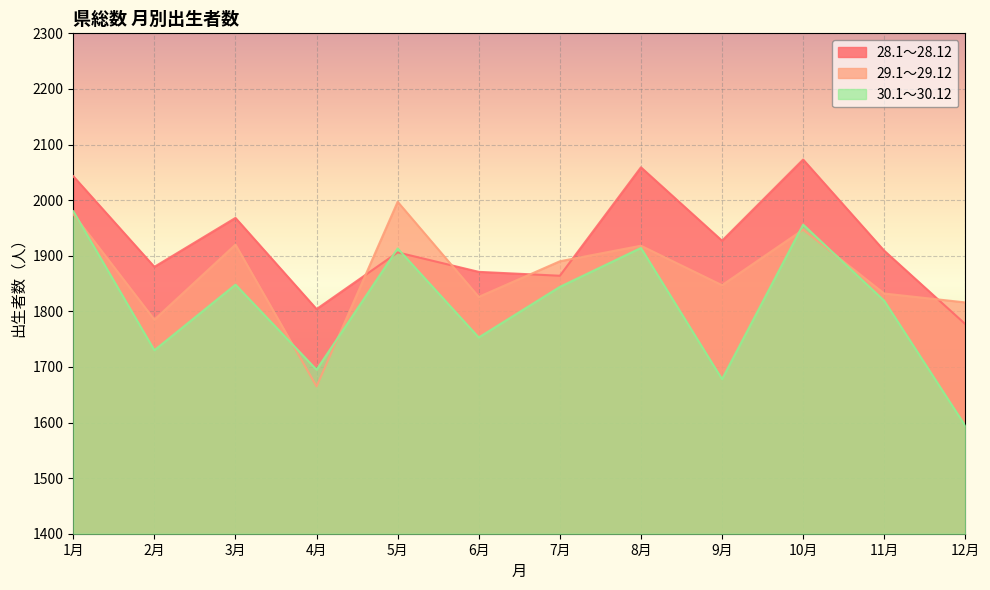

Which series has the largest total across all categories?

28.1～28.12